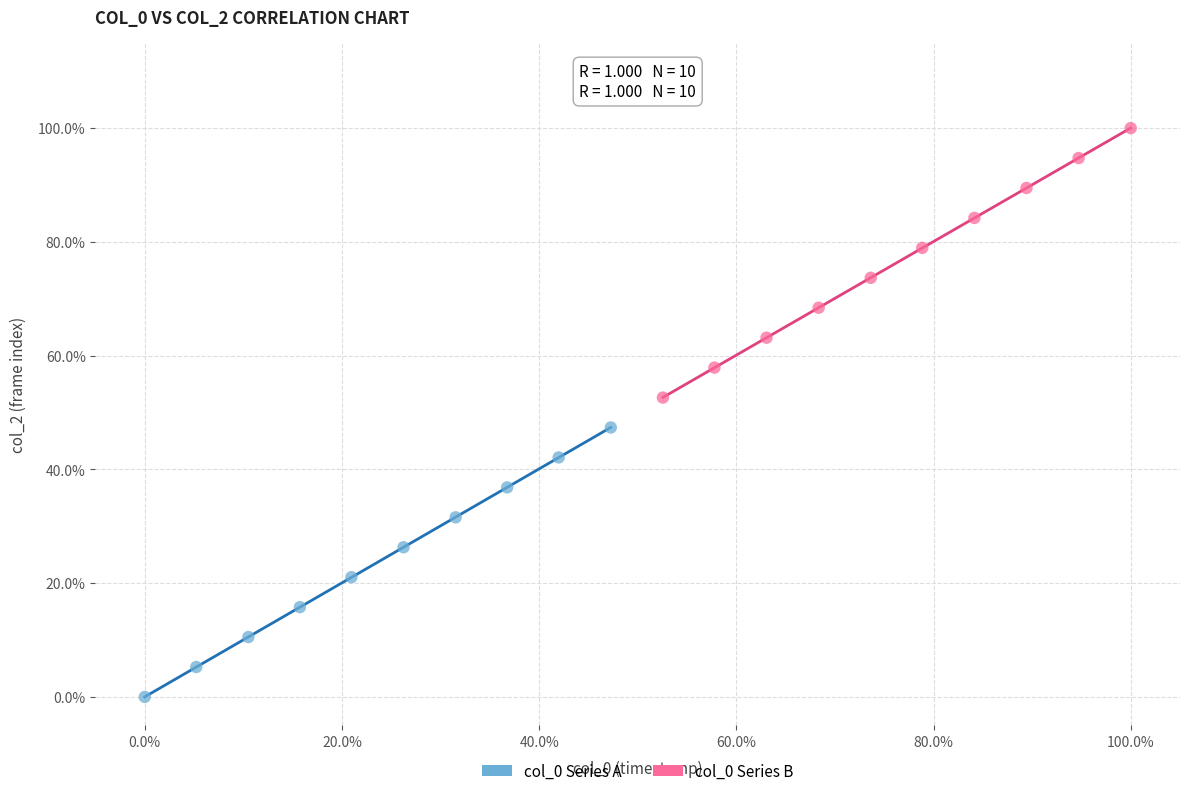

Which series reaches the minimum Y coordinate?

col_0 Series A